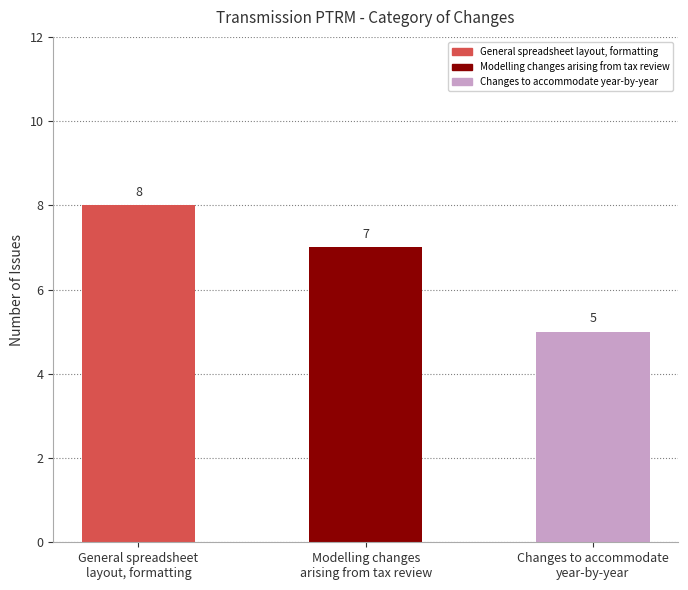

What is the value of the 2nd bar from the left?

7